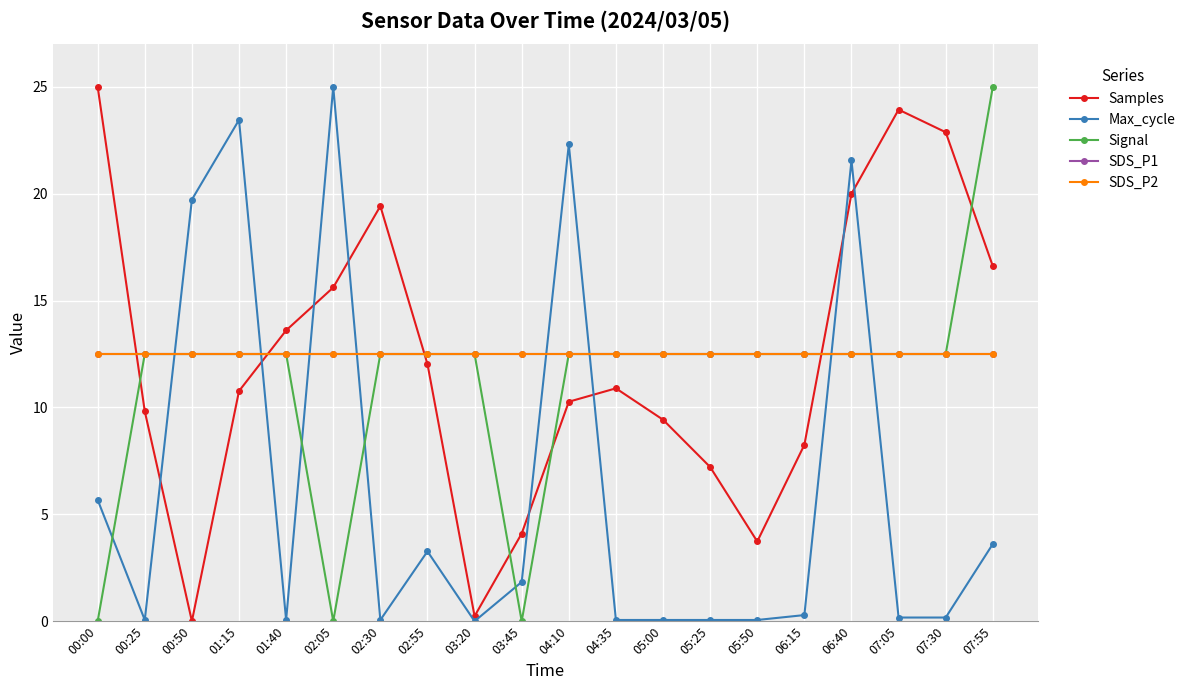

Does the chart have visible grid lines?

Yes